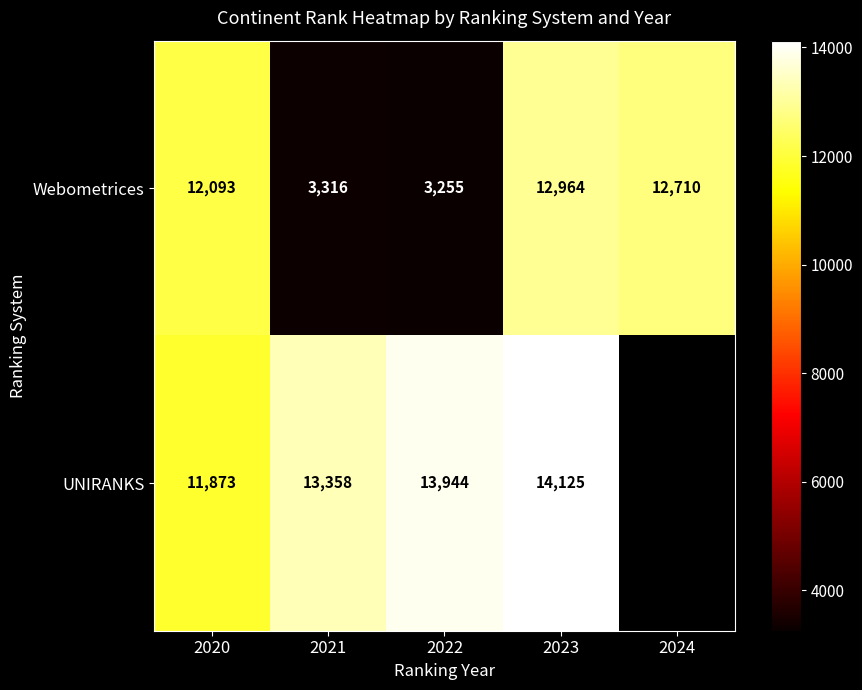

At 2020, list the series in order from smallest to largest.

UNIRANKS, Webometrices